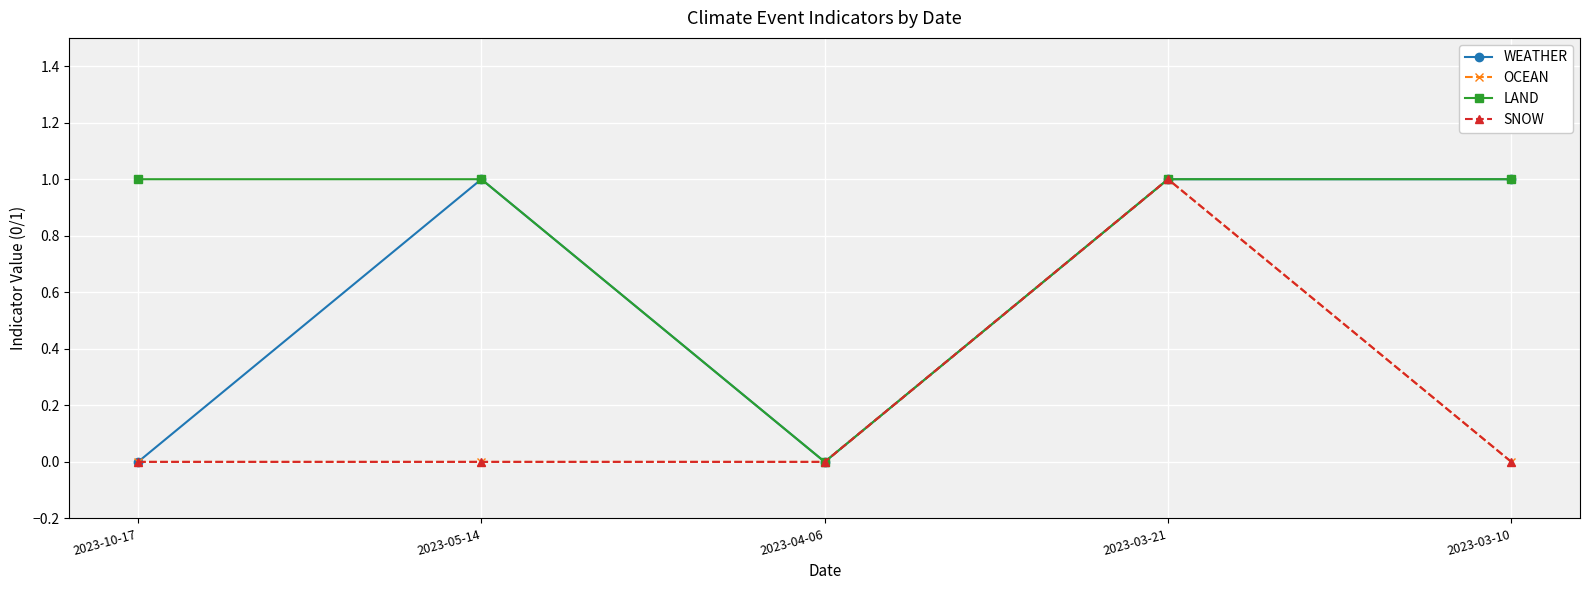

How many series are shown in this chart?

4